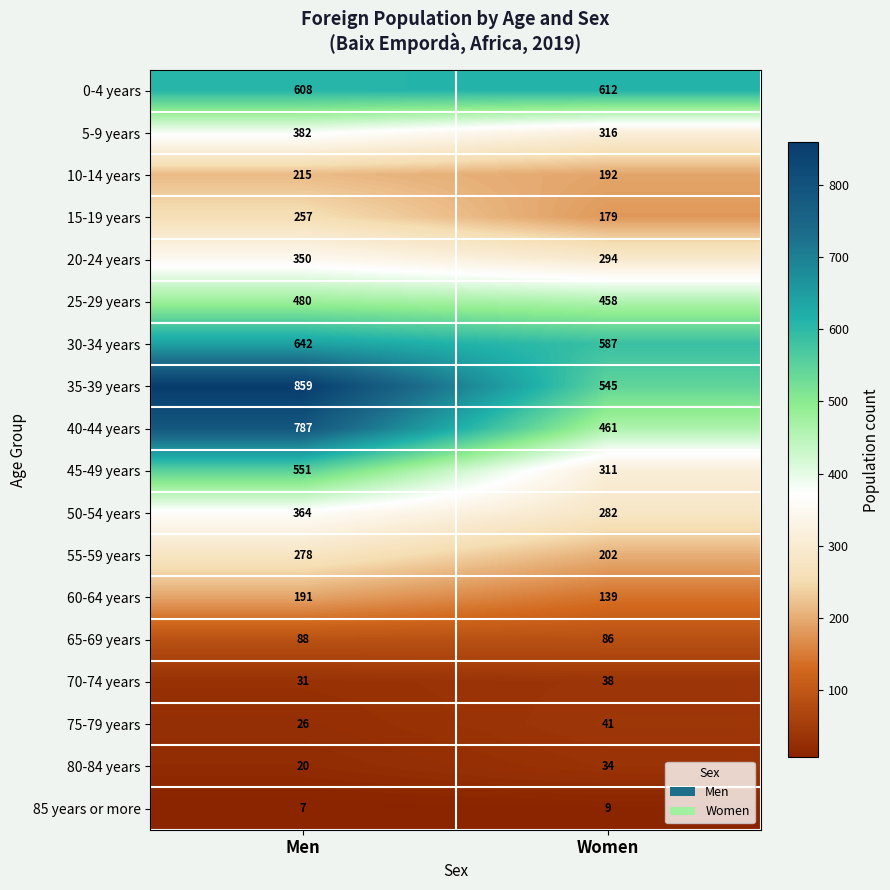

What is the difference between the 35-39 years values at Women and Men?

314